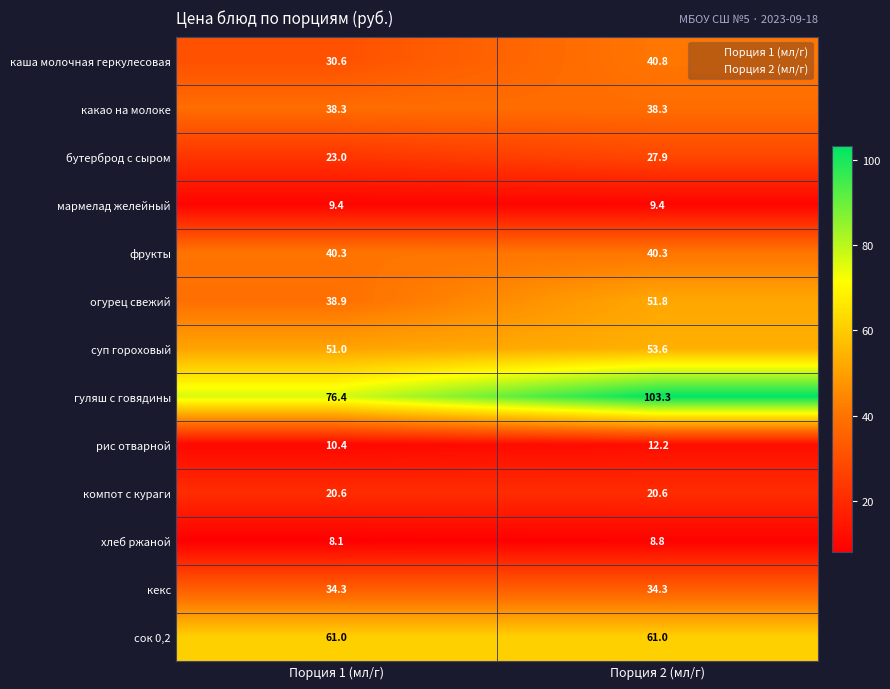

Where is огурец свежий nearest to the value 45?

Порция 1 (мл/г)